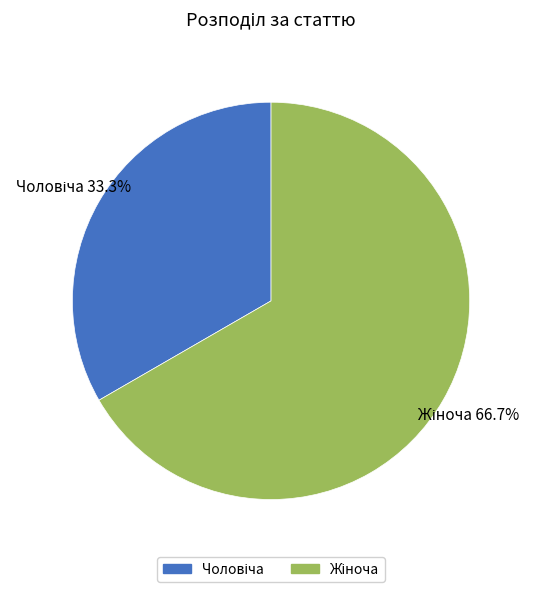

Does any single category account for the majority?

Yes